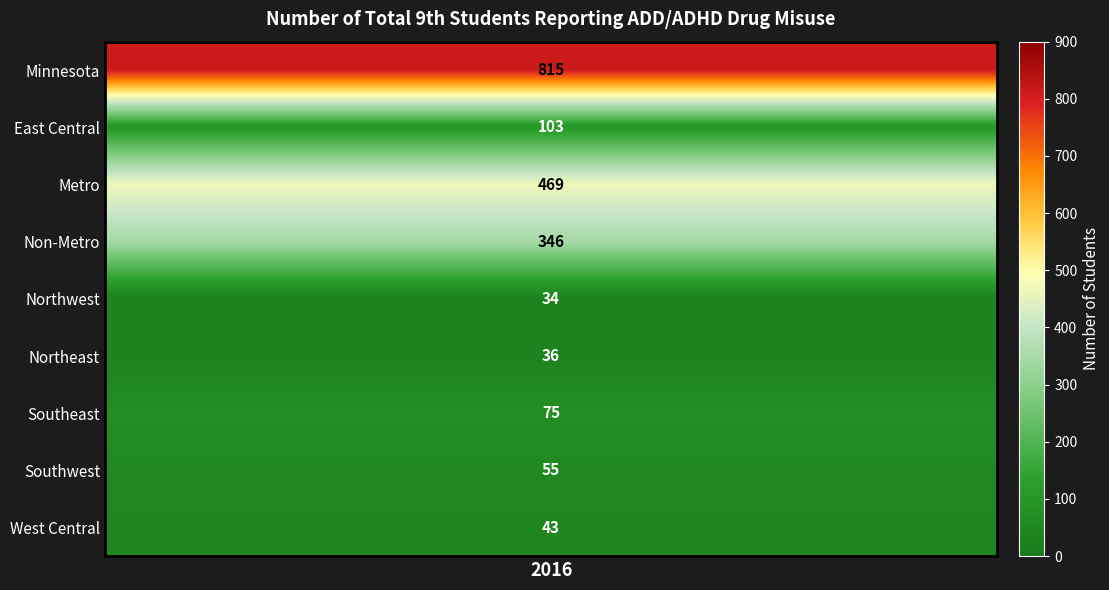

Is the value of West Central at 1 greater than the value of Northwest at 0?

No